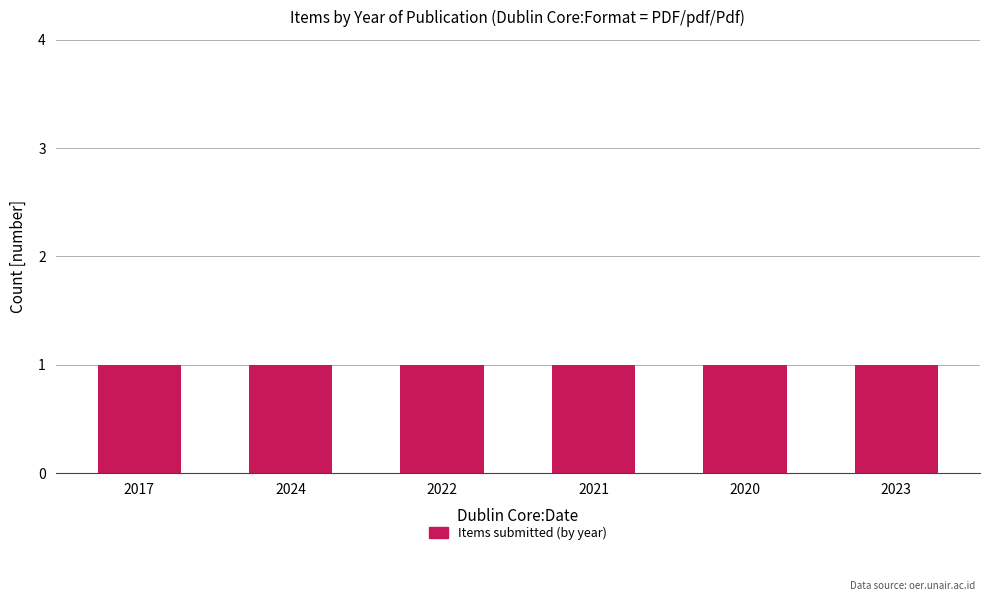

Between PDF (2024) and PDF (2017), which is larger?

PDF (2017)